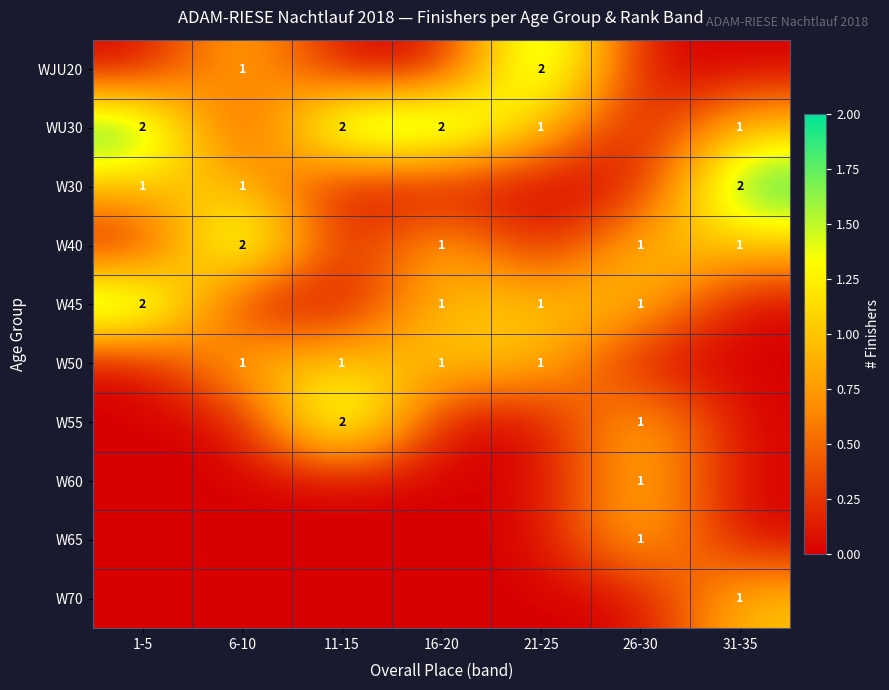

Is it true that W55 equals 2 at 11-15?

True